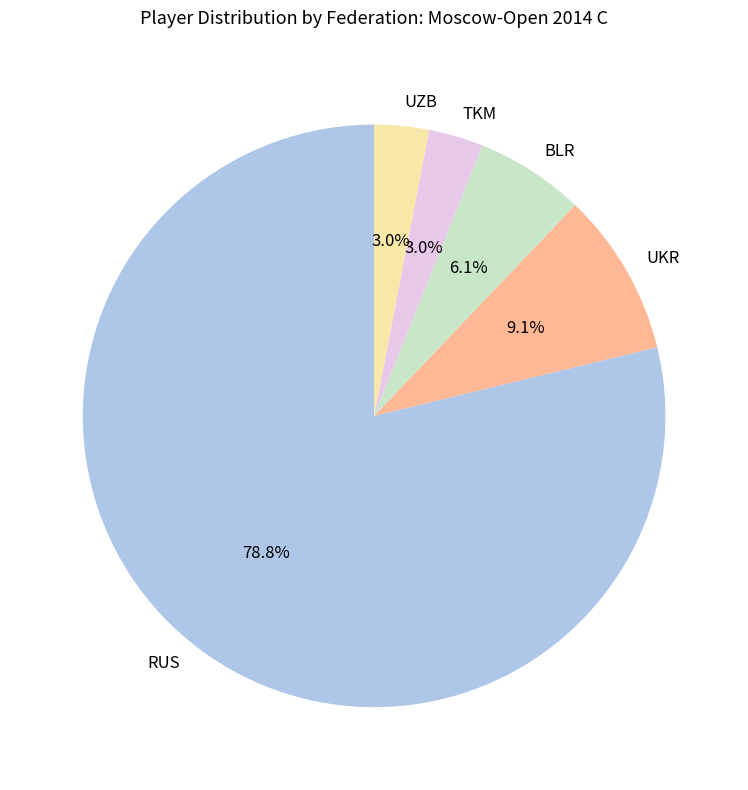

To the nearest percent, what is the combined percentage of UKR and RUS?

88%